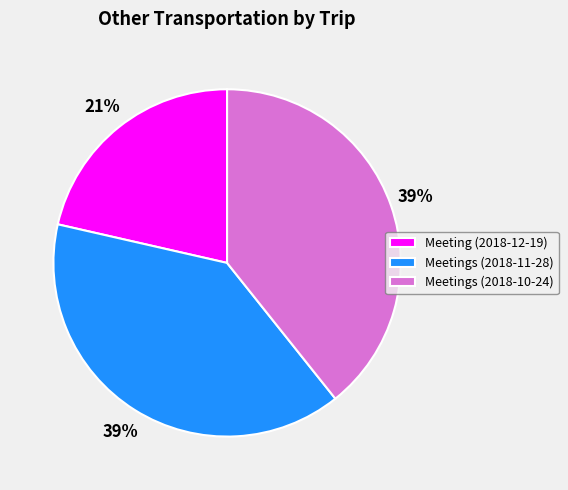

Is the sum of Meetings (2018-10-24) and Meetings (2018-11-28) greater than half?

Yes